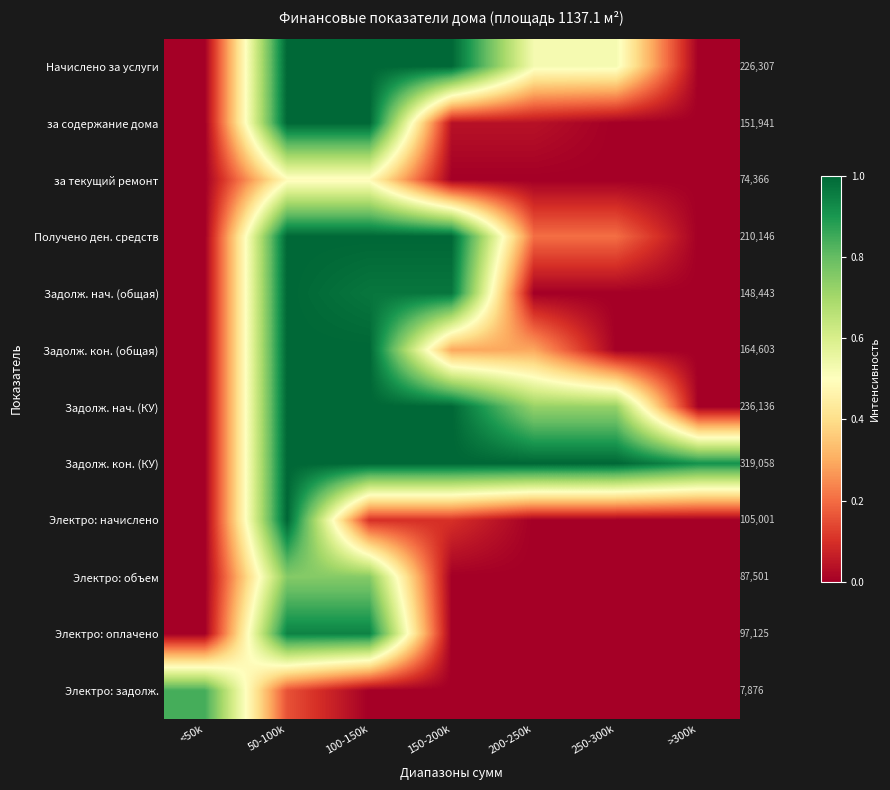

How many series are shown in this chart?

12